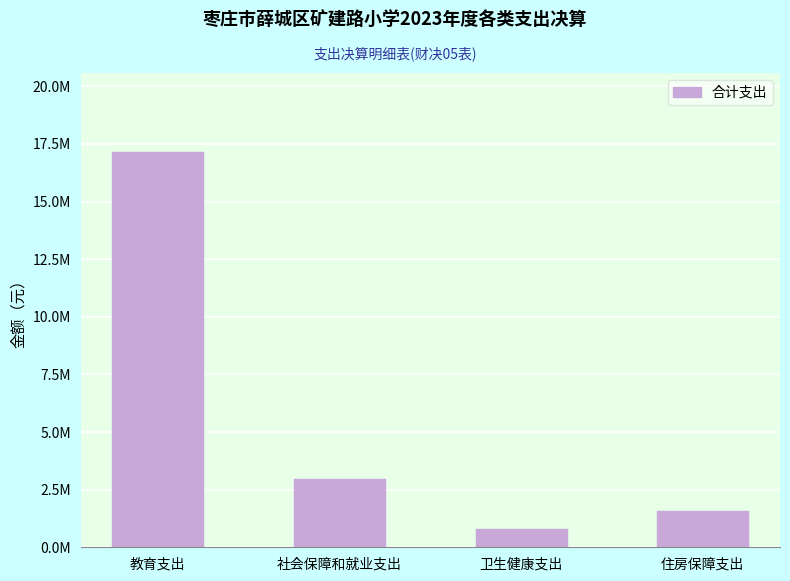

Reading left to right, extract all data points from this chart.

17147989.6	2961547.9	811743.3	1553600.0